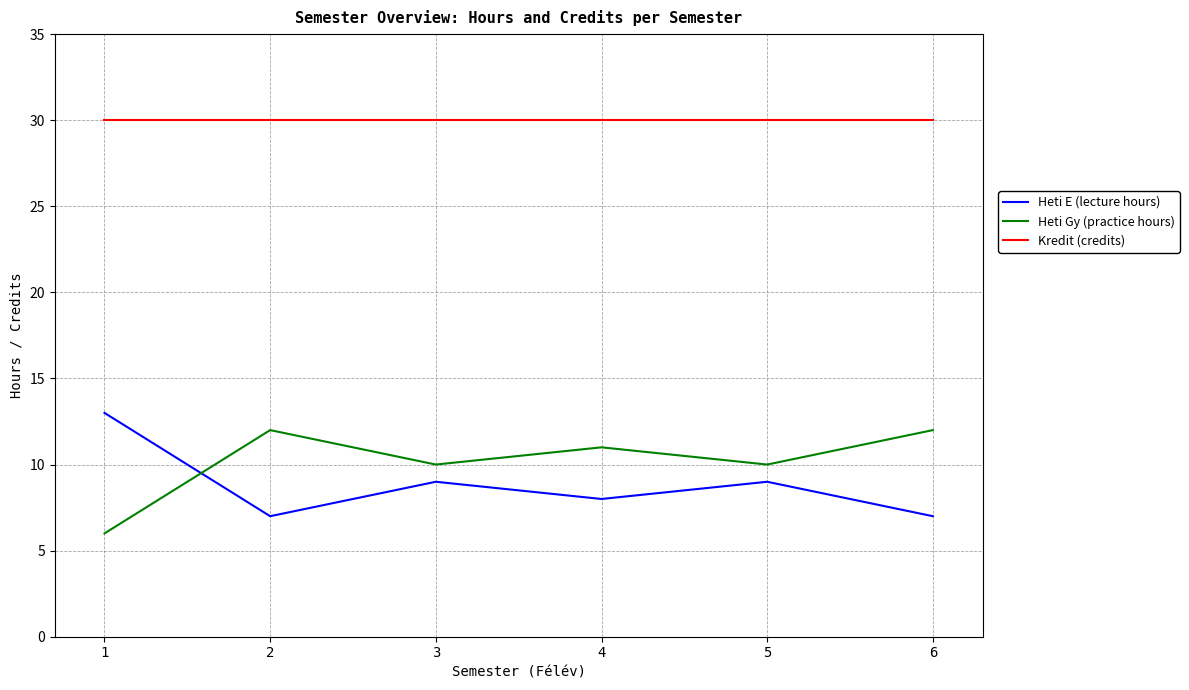

Does the chart display data point markers on the line(s)?

No